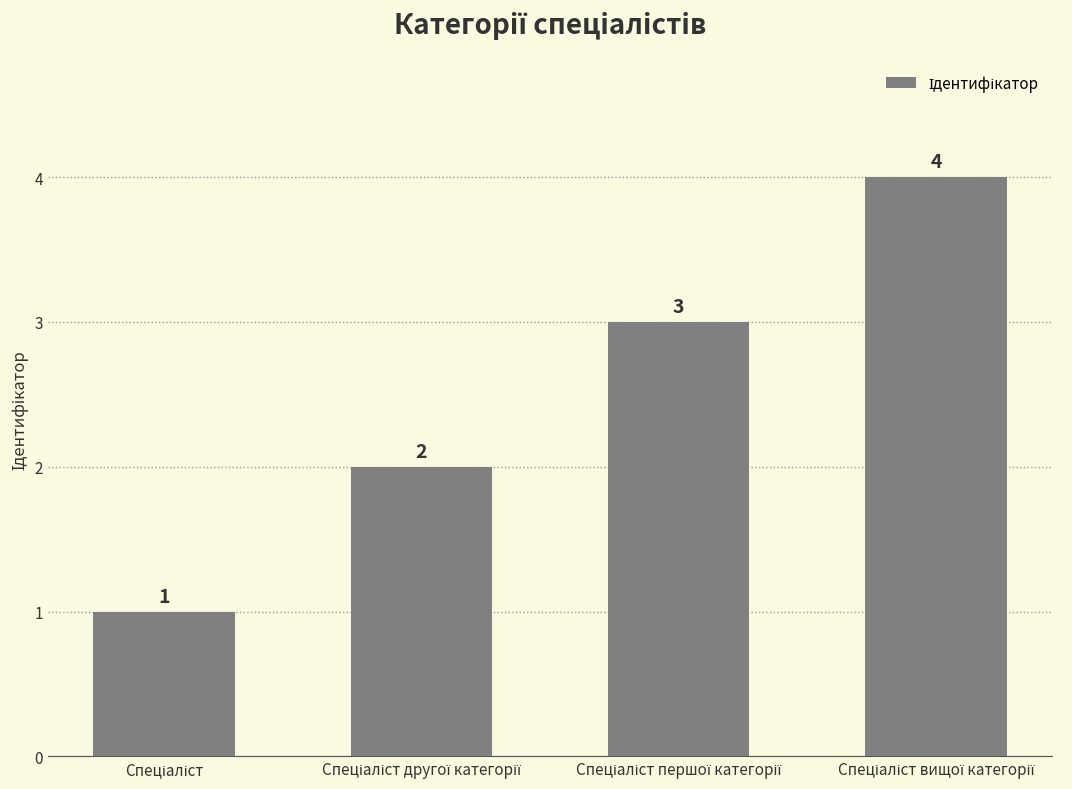

What is the sum of all values?

10